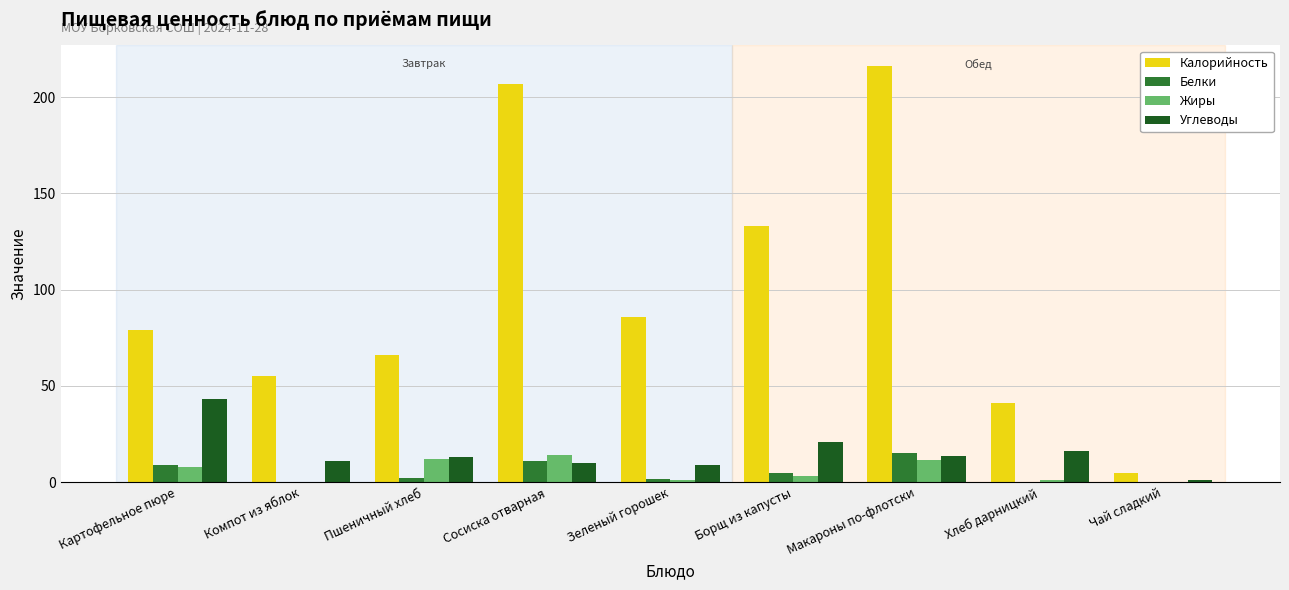

What are all the series names shown in the legend?

Калорийность, Белки, Жиры, Углеводы